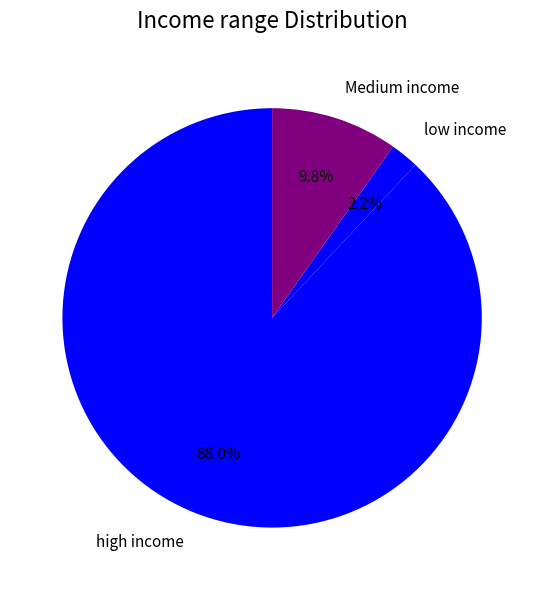

Rank the categories by value from lowest to highest.

low income, Medium income, high income